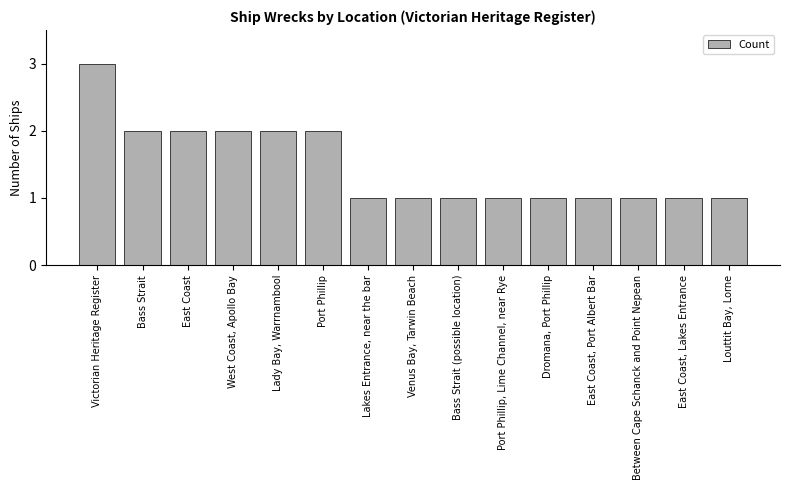

True or false: the data shows 1 at Port Phillip.

False